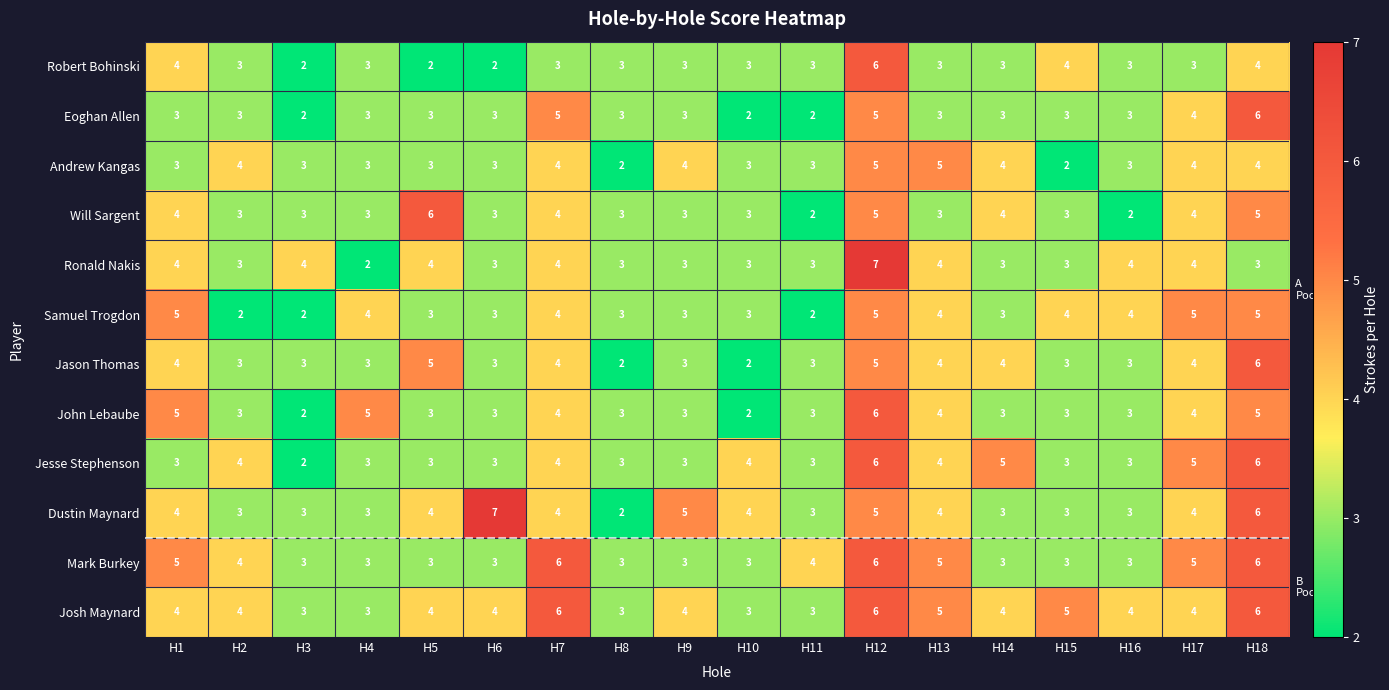

The Will Sargent series shows 5 at H7. True or false?

False